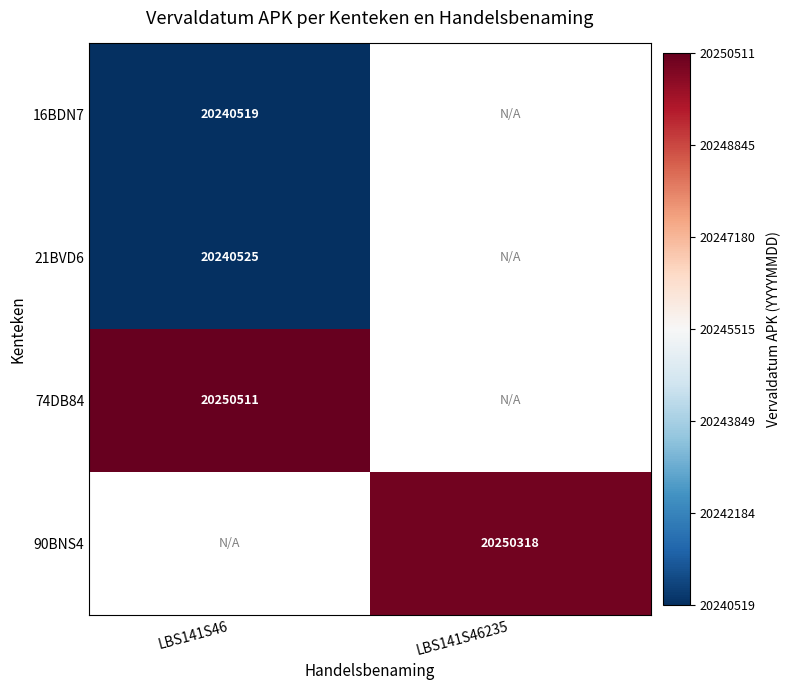

True or false: 90BNS4 has a value of 20250318 at LBS141S46235.

True